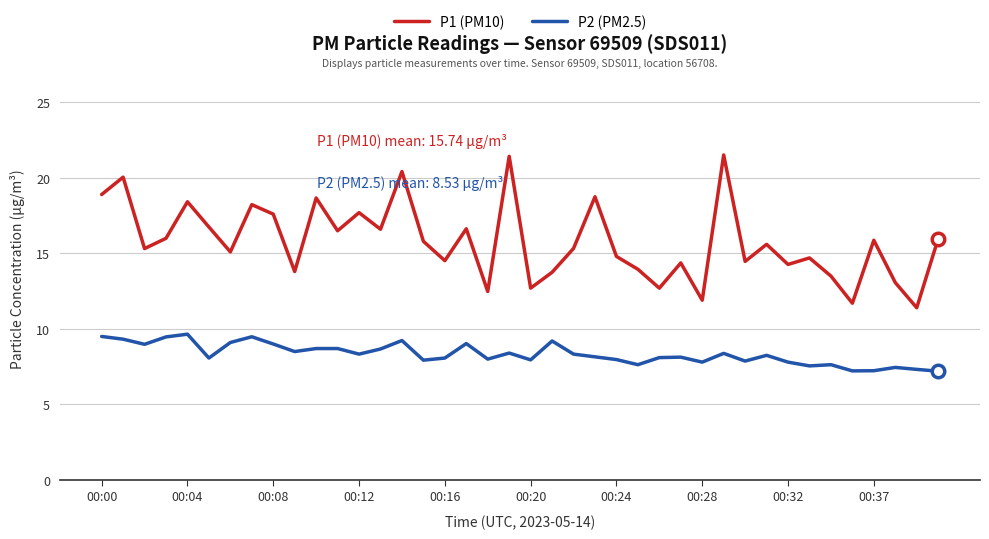

What is the average value of the P2 (PM2.5) series?

8.3